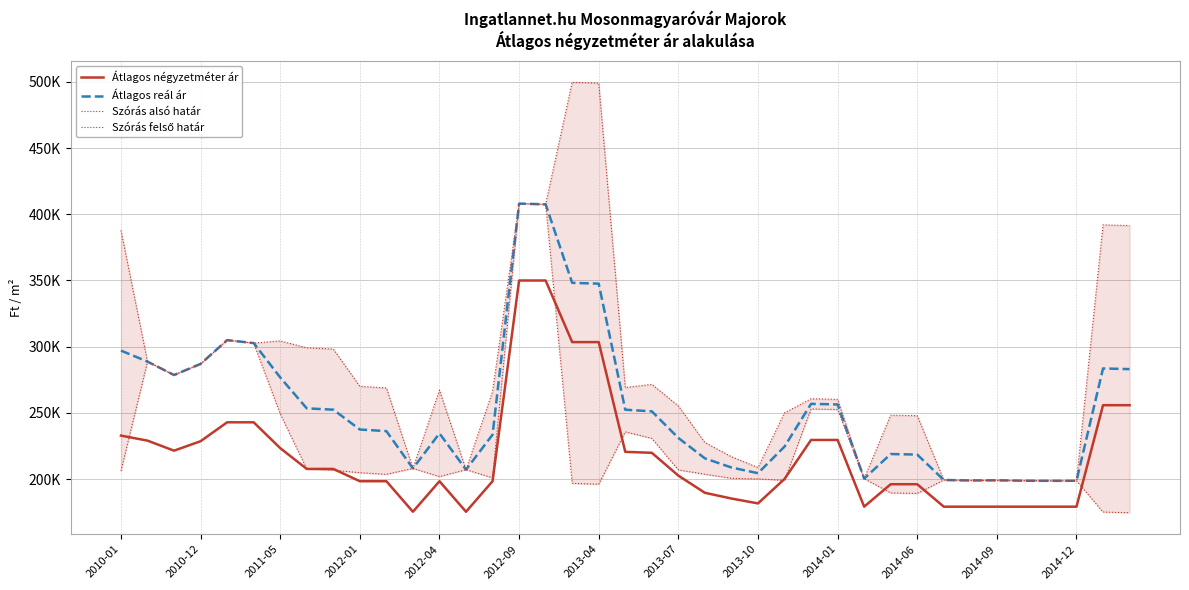

Where is Szórás alsó határ nearest to the value 291329?

2010-12